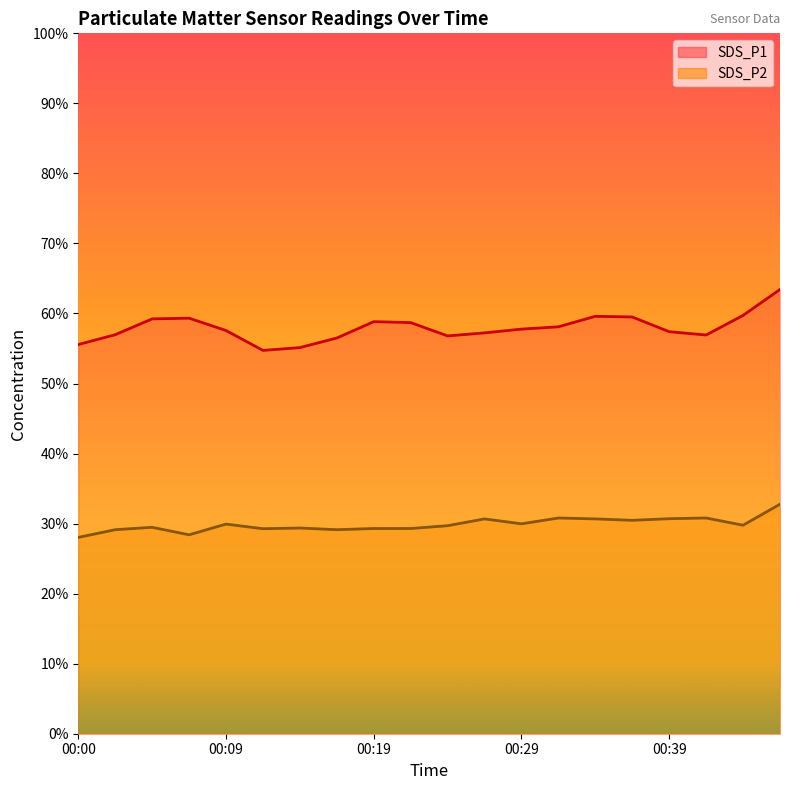

What is the difference between the maximum and minimum values in the SDS_P1 line series?

8.7